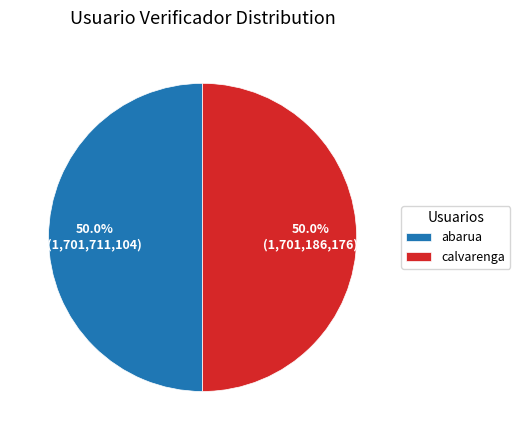

Do abarua and calvarenga together represent more than half of the pie?

Yes